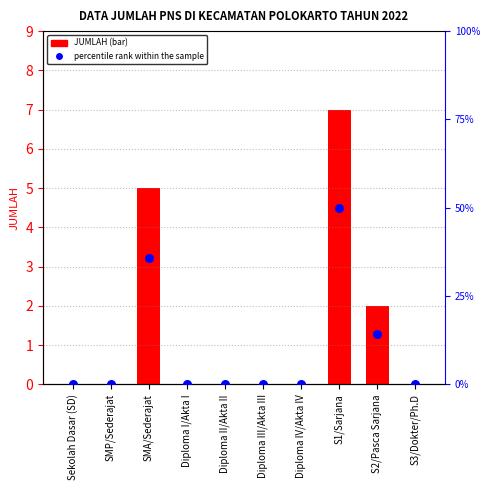

Is the value of JUMLAH at S2/Pasca Sarjana greater than the value of percentile rank within the sample at SMA/Sederajat?

No